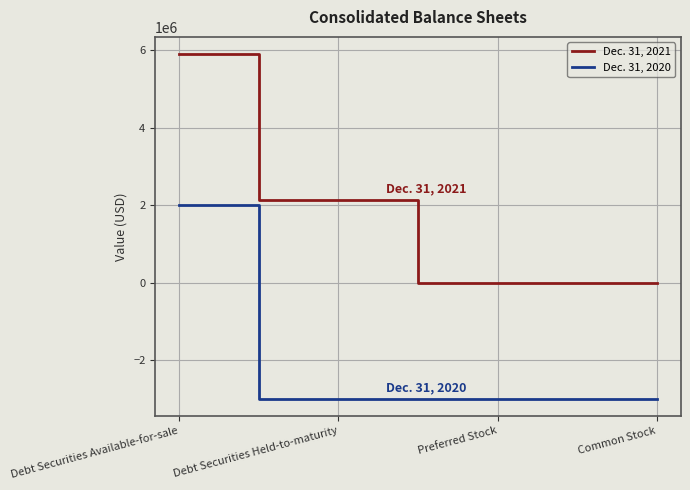

Reading left to right, what are all the values shown in this chart?

Dec. 31, 2021: 5898041	2122606	0	0
Dec. 31, 2020: 1997529	-3000000	-3000000	-3000000